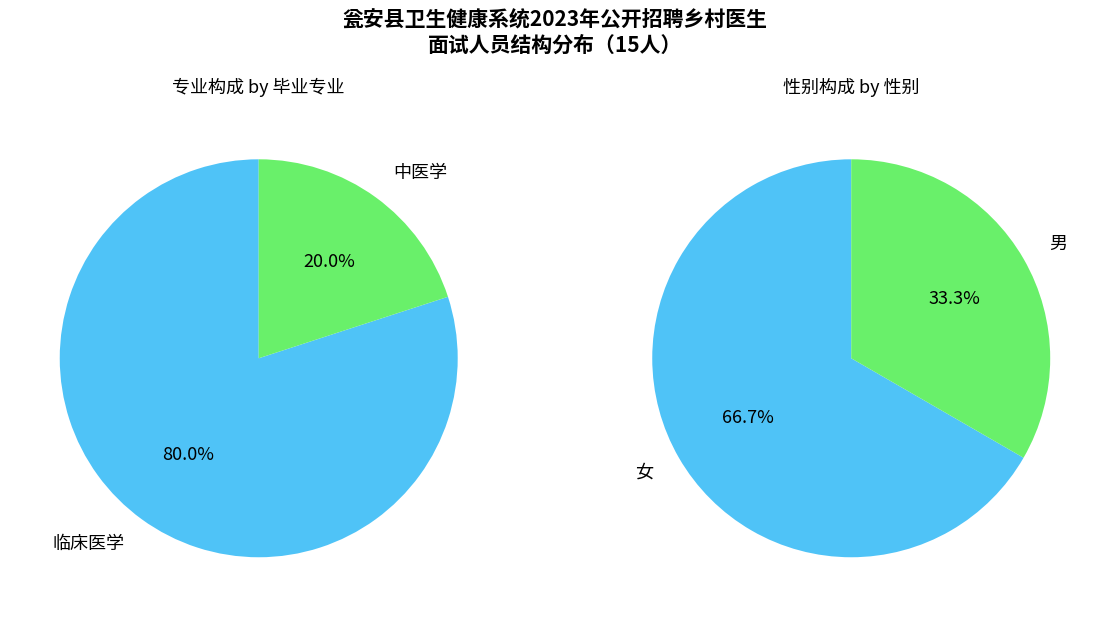

To the nearest percent, what is the average slice percentage?

50%